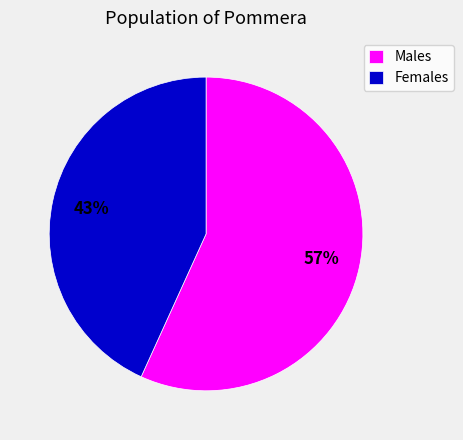

Do Females and Males together represent more than half of the pie?

Yes